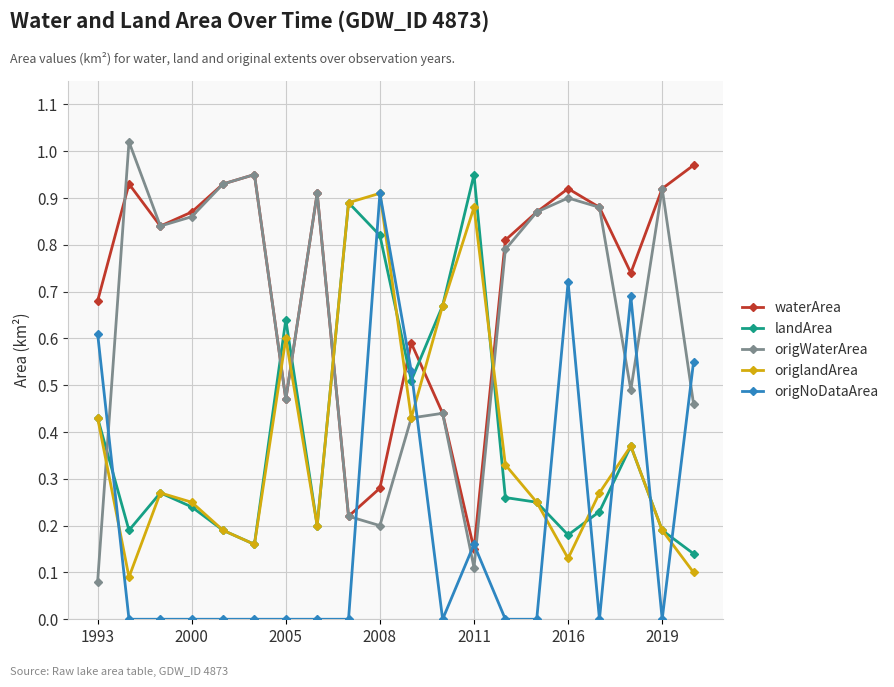

Which series has the largest total across all categories?

waterArea